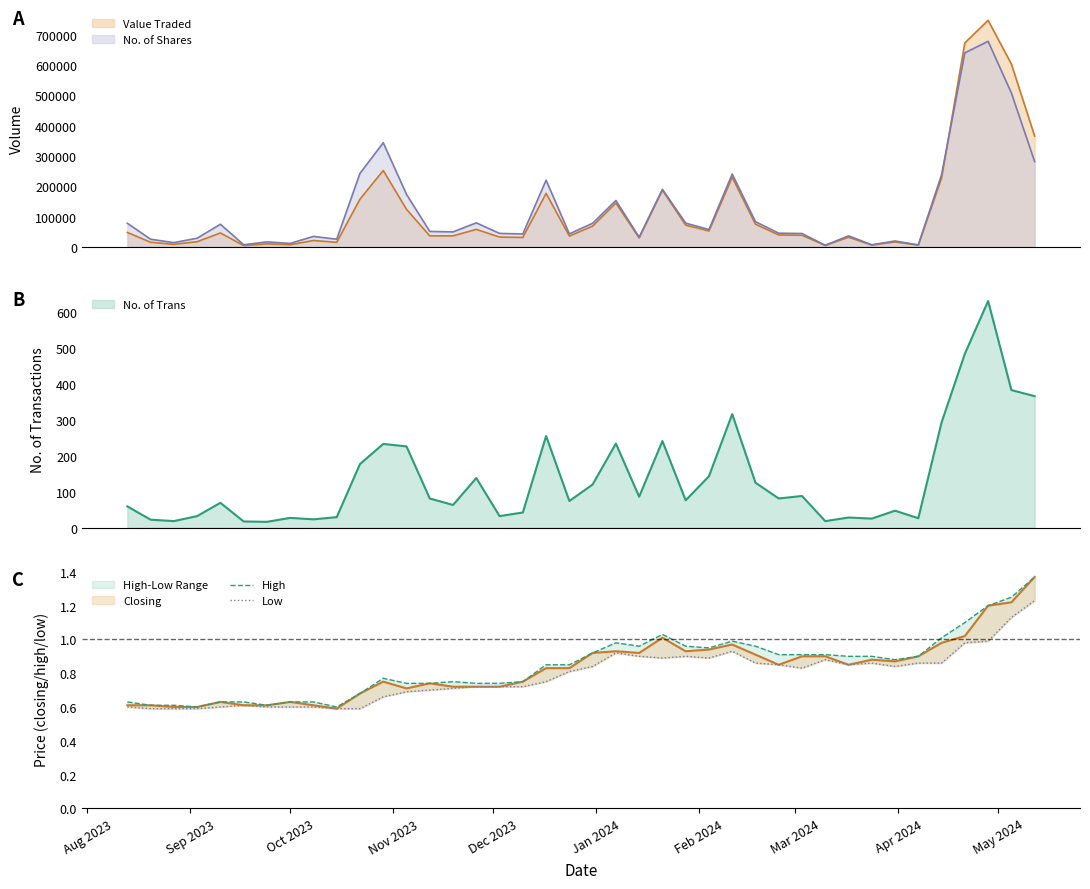

What is the minimum value for No. of Trans?

16